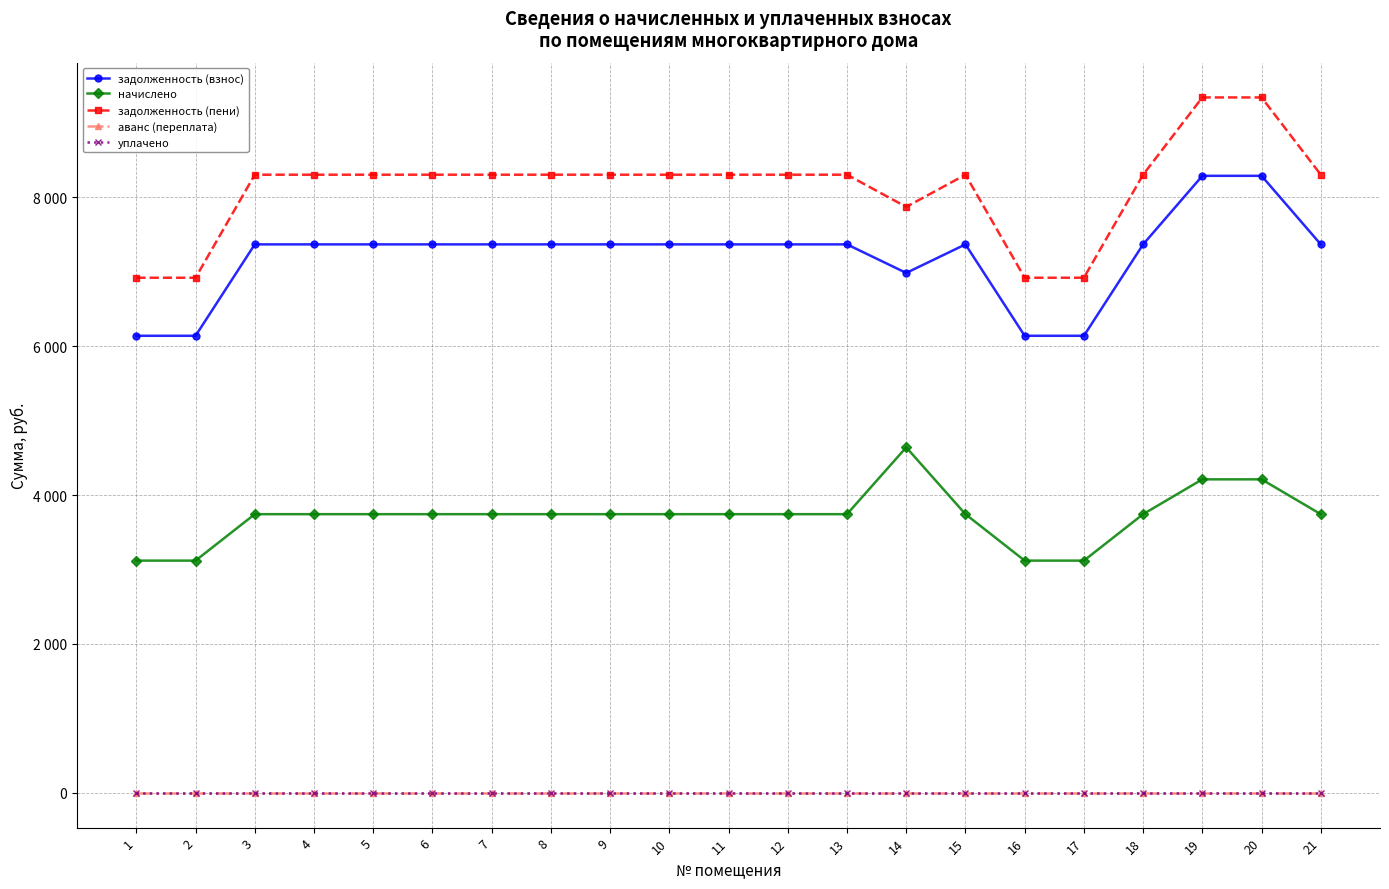

The value of начислено at 18 is 2582.2. True or false?

False